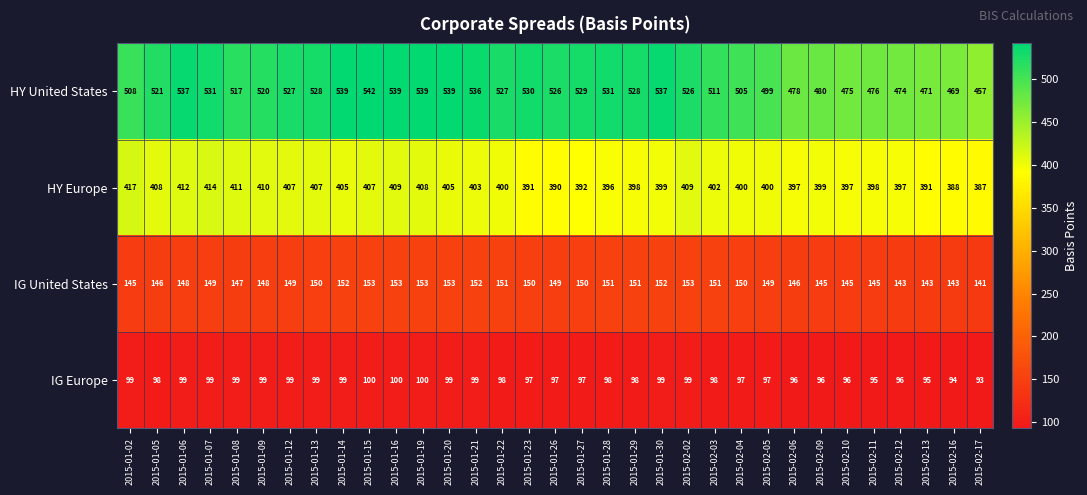

True or false: IG United States has a value of 31 at 2015-02-13.

False